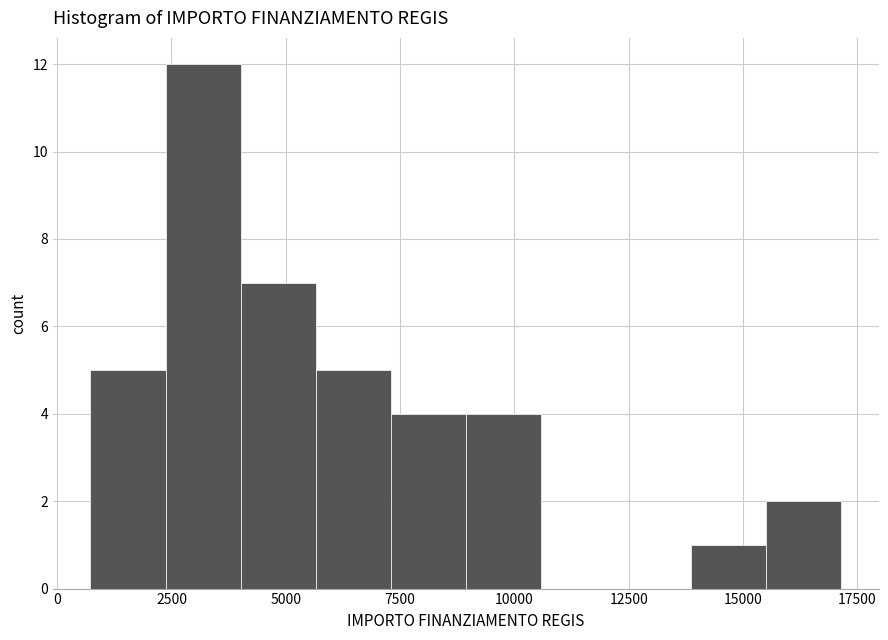

Read against the x-axis, roughly where is the centre of the tallest bar?

3000